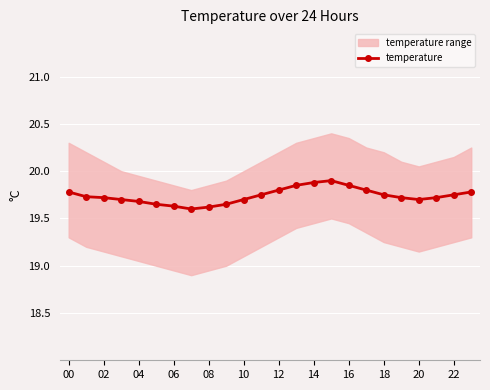

True or false: temperature has a value of 19.8 at 12.

True